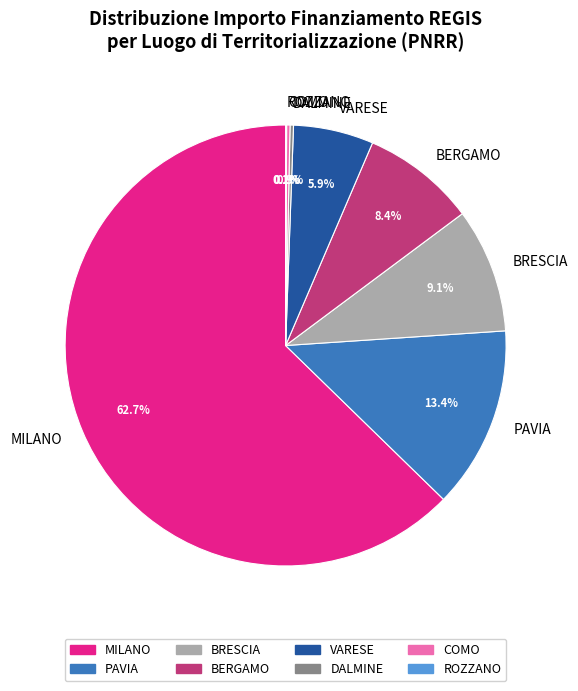

Which has a higher value, BERGAMO or MILANO?

MILANO